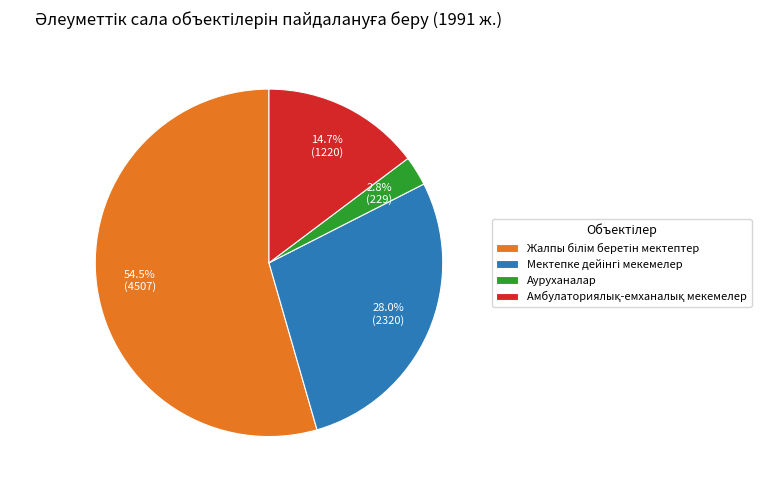

What is the smallest slice in the pie chart?

Ауруханалар